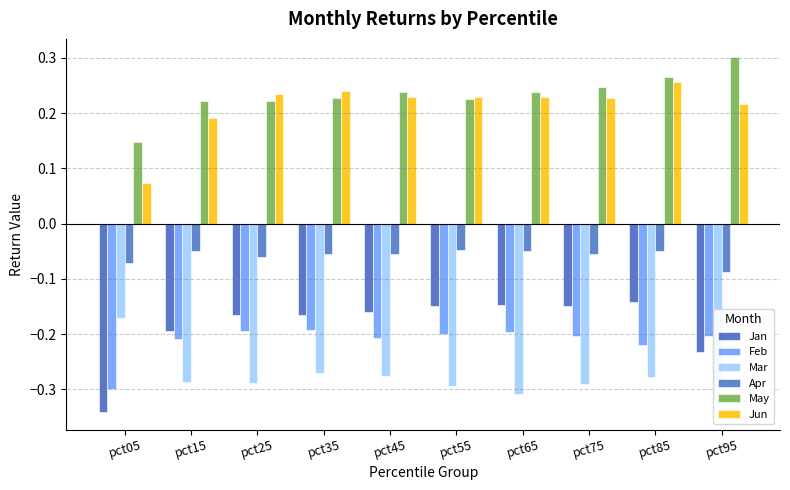

How many bars are there in total?

60